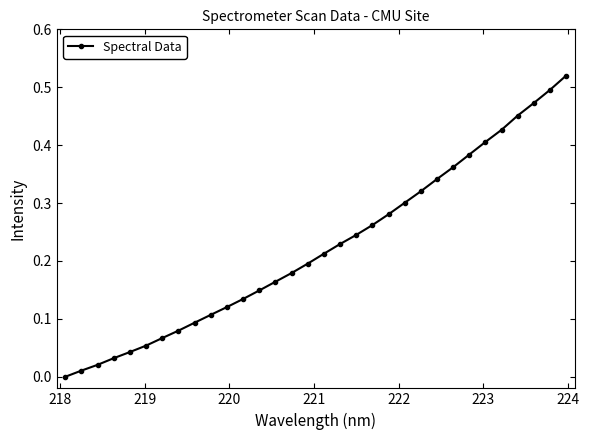

What is the sum of all values?

7.2